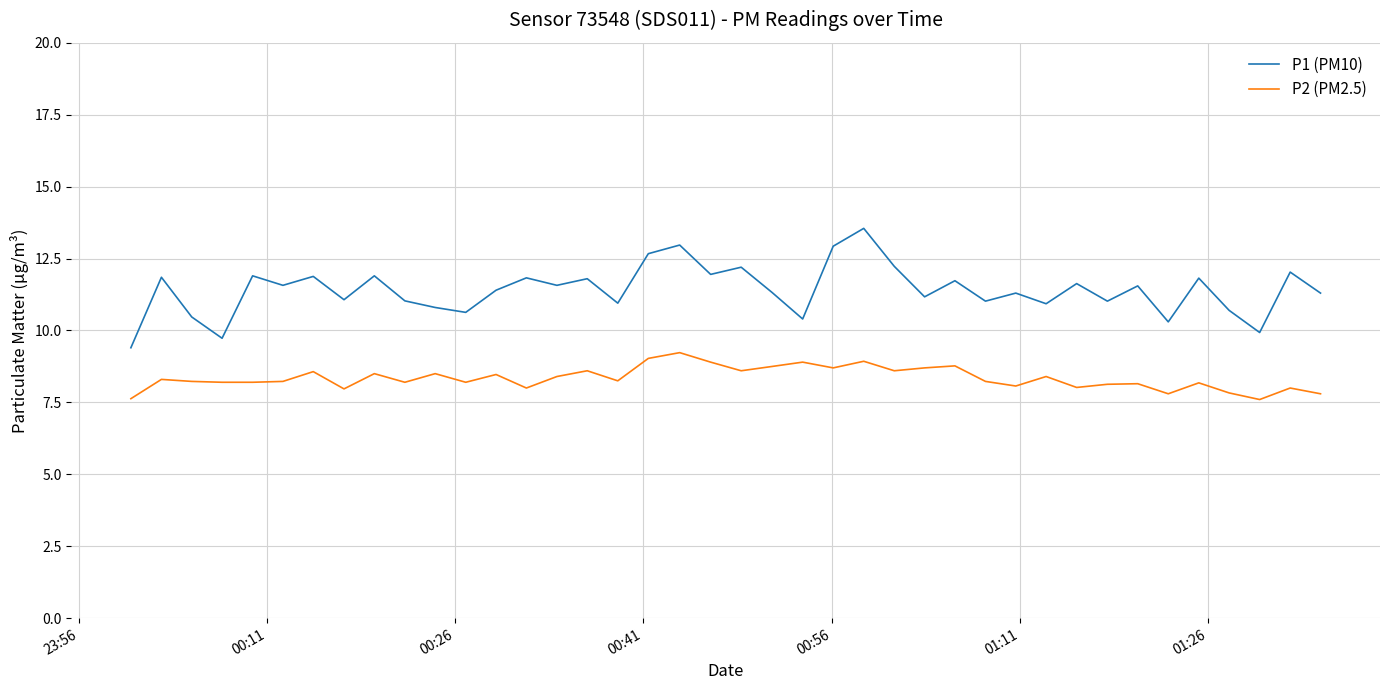

True or false: P1 (PM10) and P2 (PM2.5) cross at least once.

False